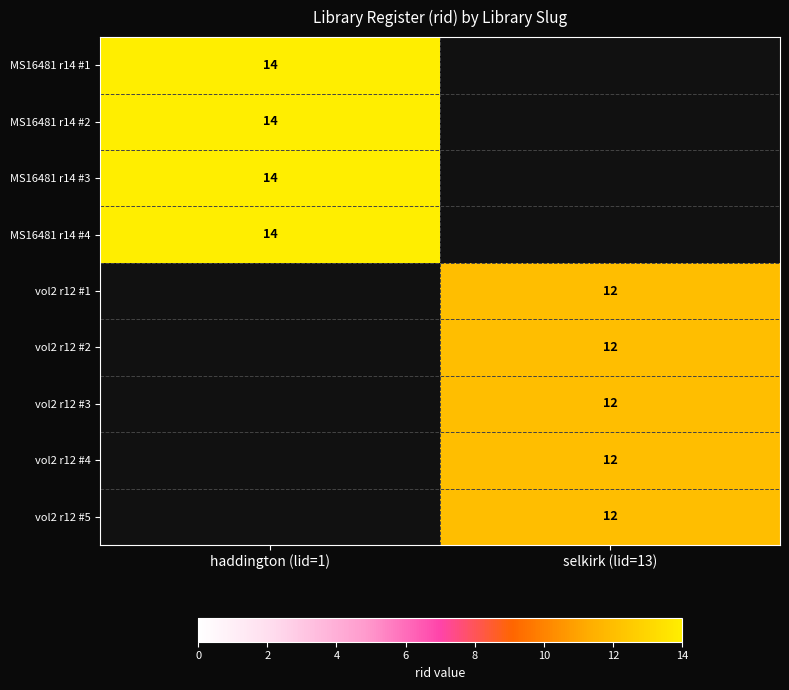

At how many categories does at least one series exceed 13?

1